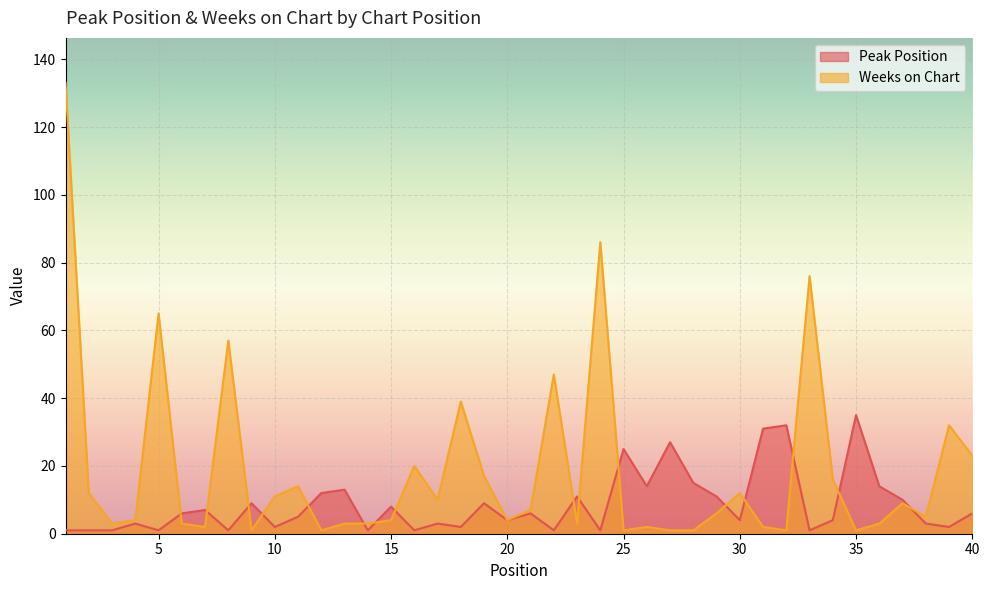

At which category does Peak Position reach its first local peak?

4